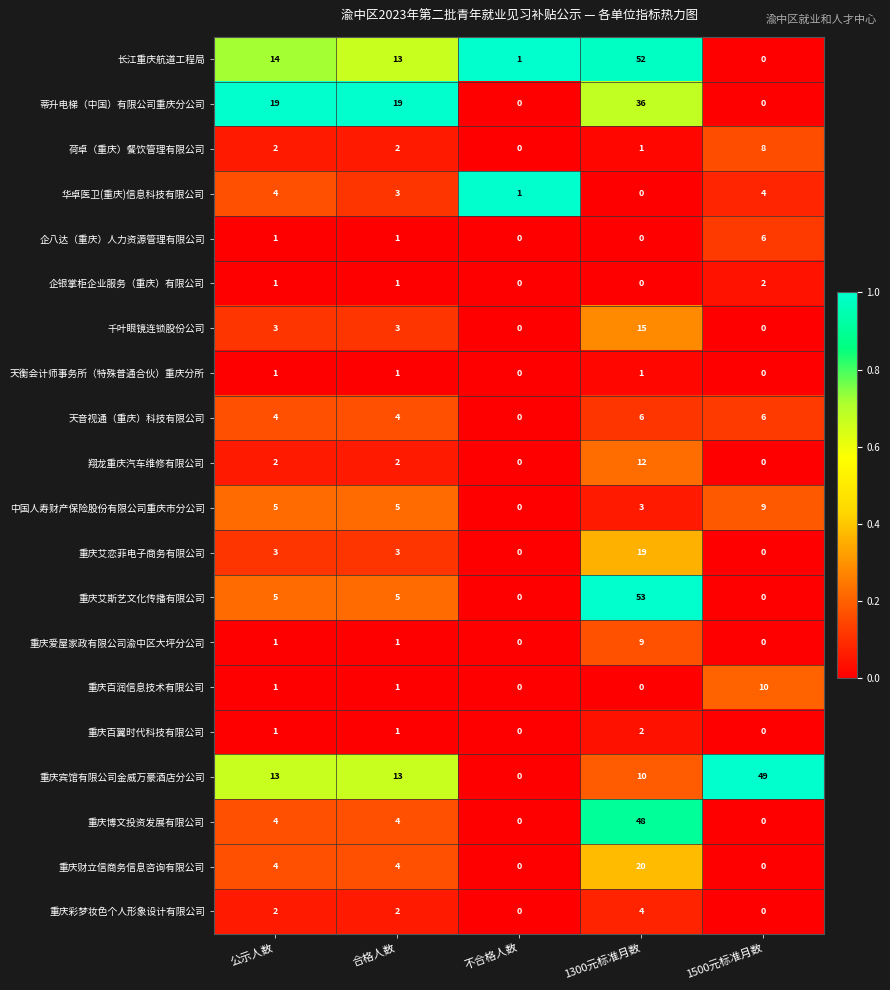

What is the difference between the maximum and minimum values in the 荷卓（重庆）餐饮管理有限公司 series?

8